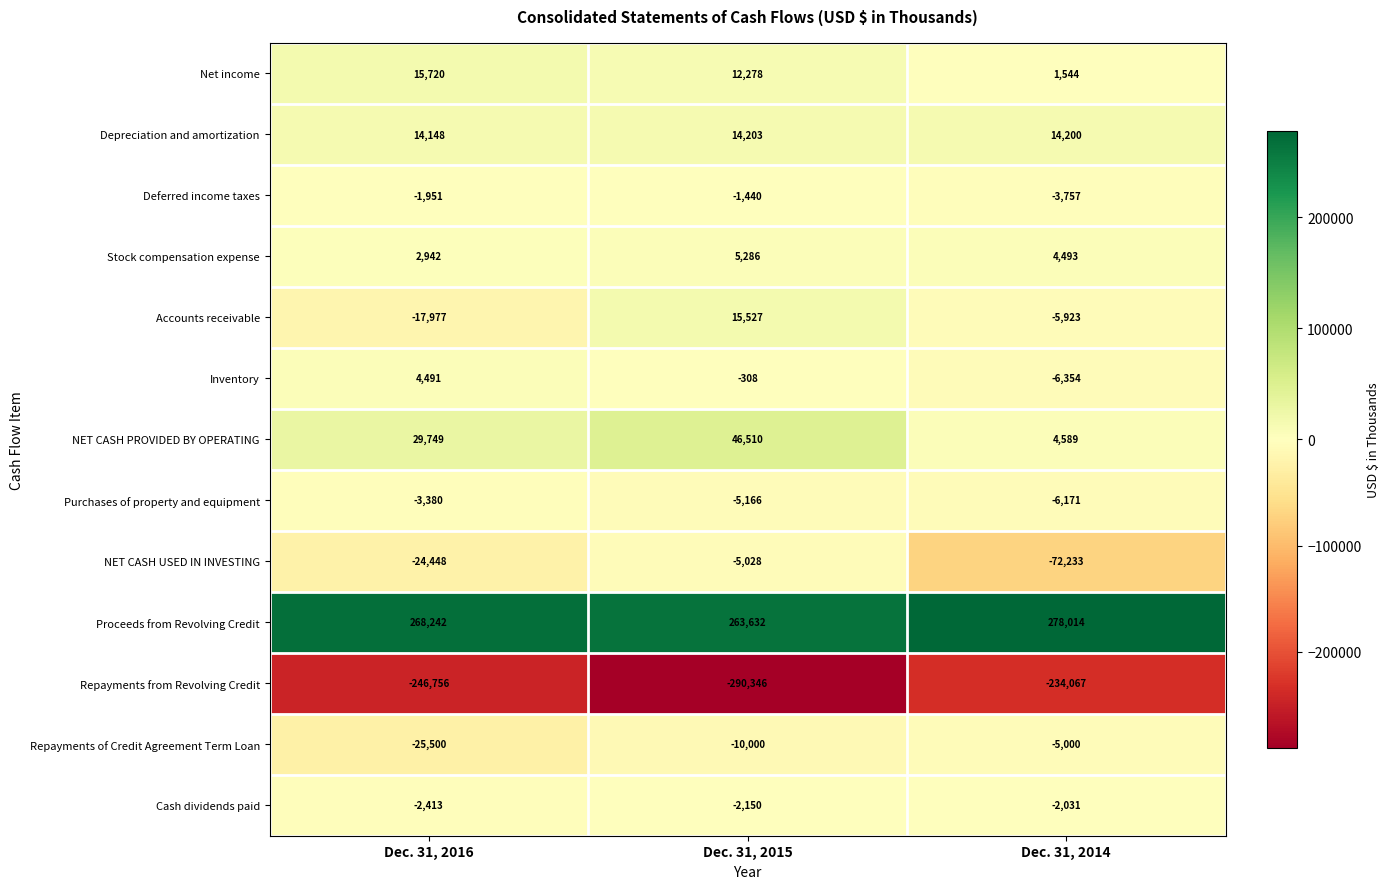

What value does the Net income series have at Dec. 31, 2014, to the nearest 100?

1500